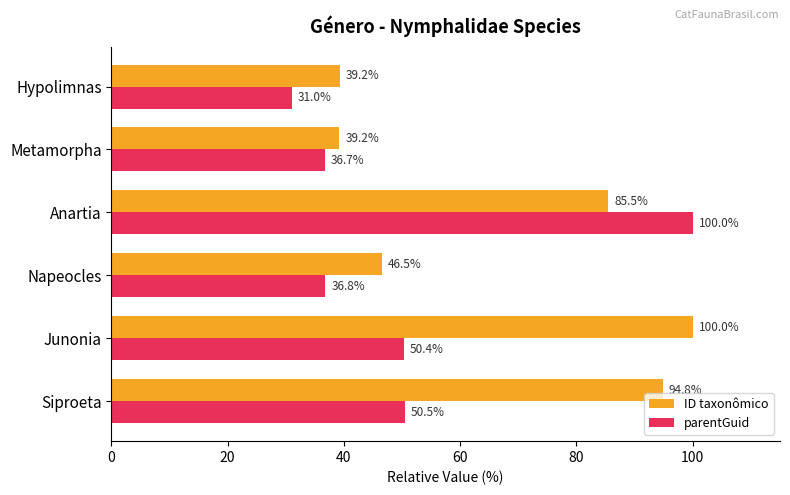

List the labels in order of parentGuid value, smallest first.

Hypolimnas, Metamorpha, Napeocles, Junonia, Siproeta, Anartia